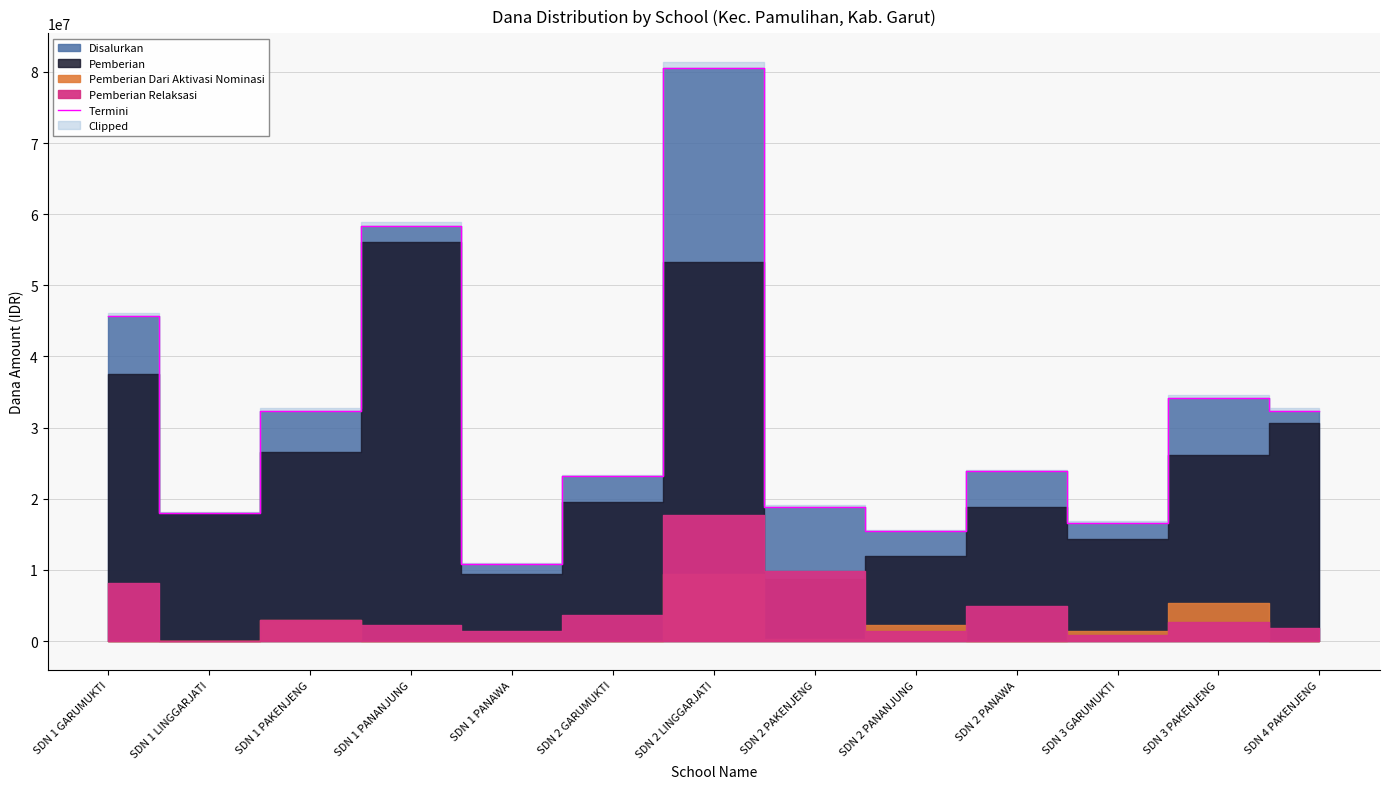

The value at SDN 1 GARUMUKTI is 63941826. True or false?

False